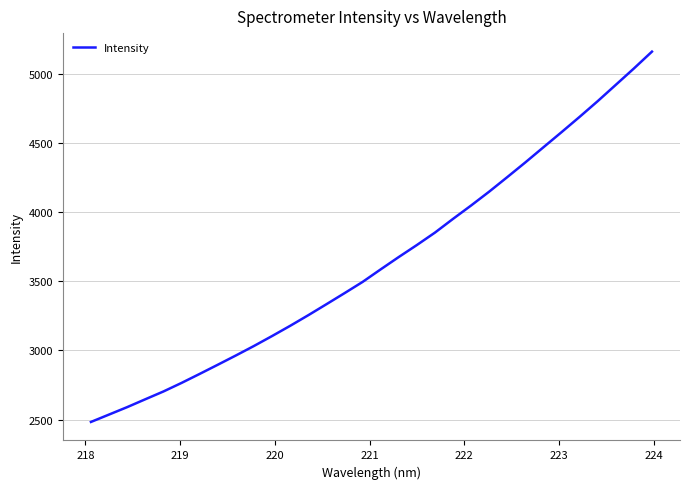

Is this an area chart (filled region under the line)?

No